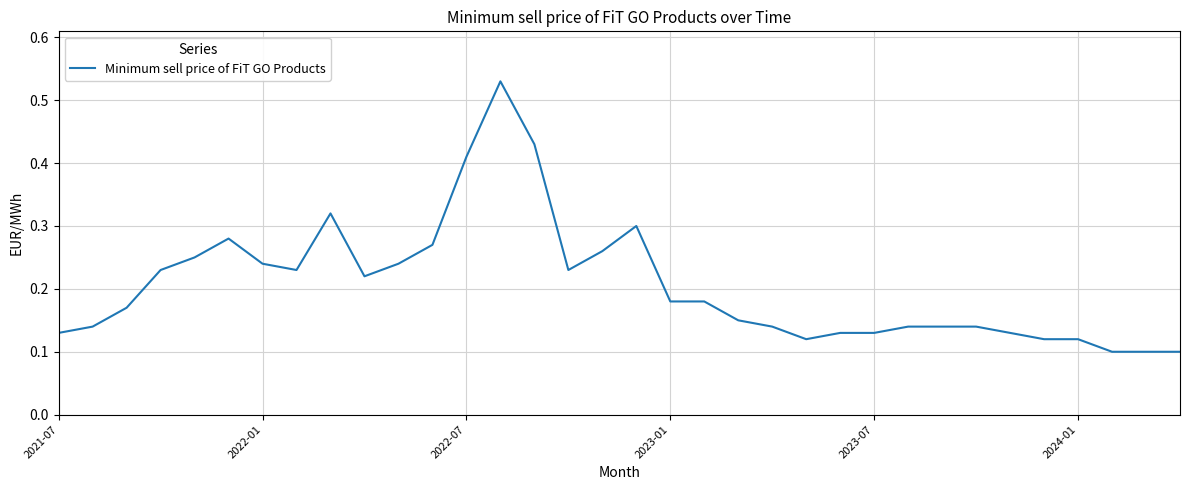

Does the chart display data point markers on the line(s)?

No